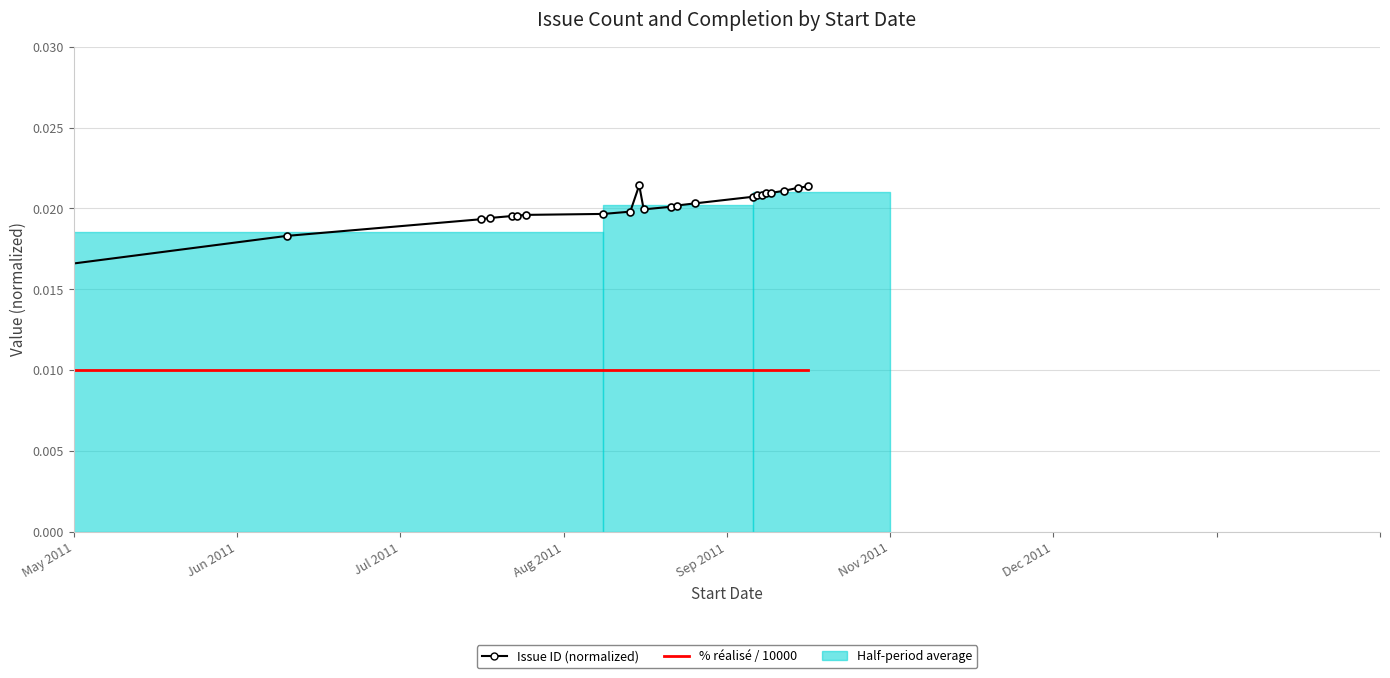

What is the sum of all Issue ID (normalized) values?

0.4